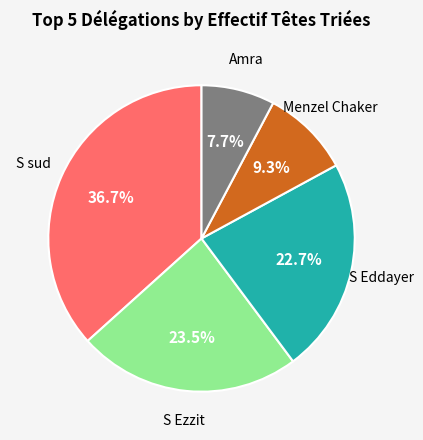

Is there a majority slice in this chart?

No